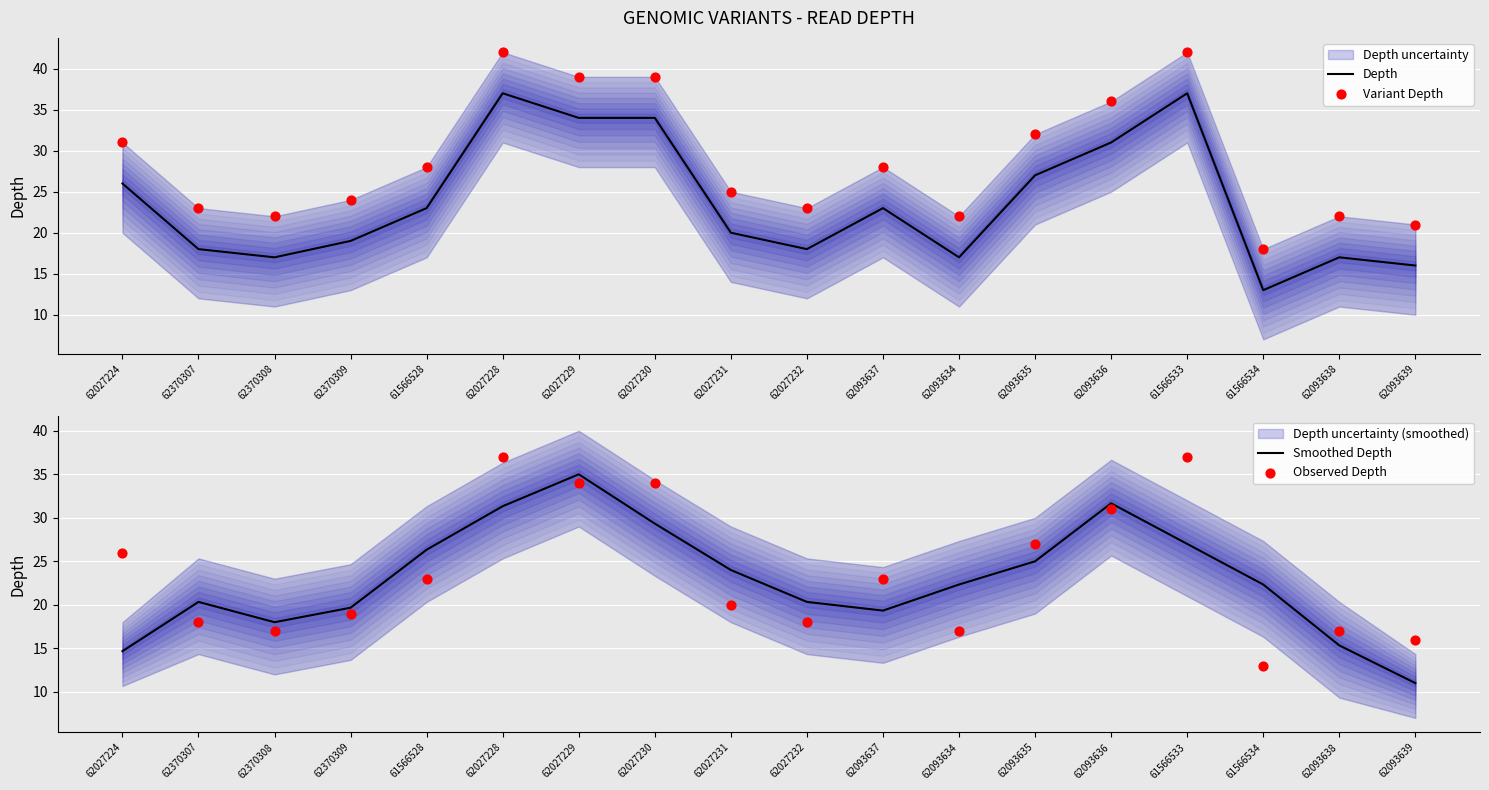

Is the value of Variant Depth at 62027224 greater than the value of Smoothed Depth at 62027230?

Yes